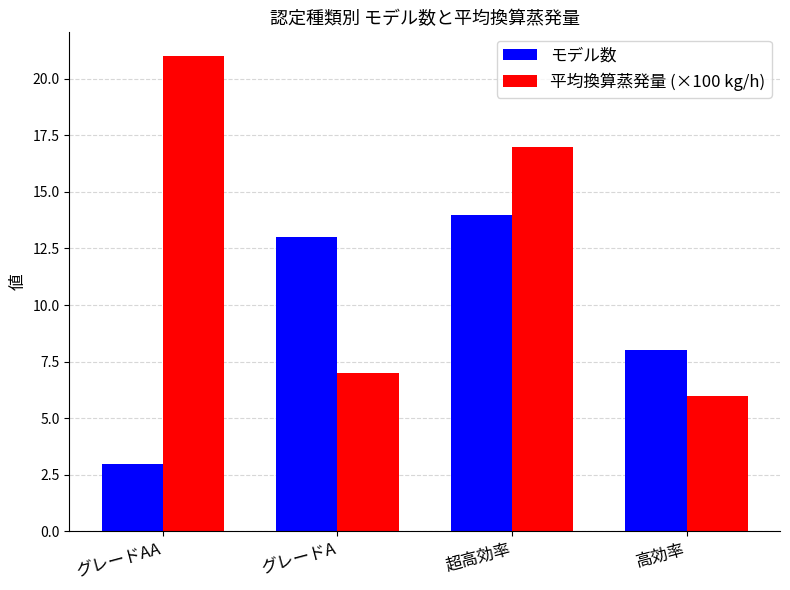

At which category does the chart reach its minimum across all series?

グレードAA